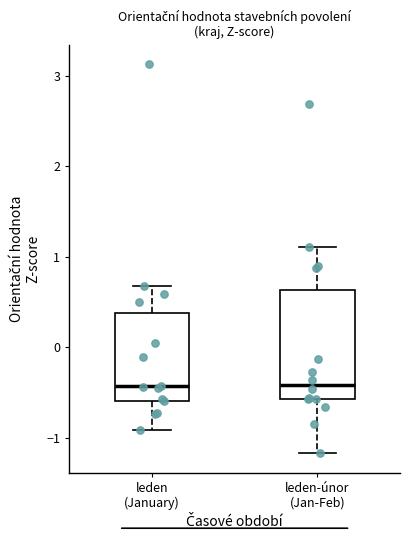

Reading left to right, transcribe this box plot: for each box, give where its median line is, the range the box spans, and where its two whiskers end, as read against the y-axis. The values are not printed on the chart, so give them approximately, as read against the axis.

leden (January): median -0.4, box -0.6 to 0.4, whiskers -0.9 to 0.7
leden-únor (Jan-Feb): median -0.4, box -0.6 to 0.6, whiskers -1.2 to 1.1